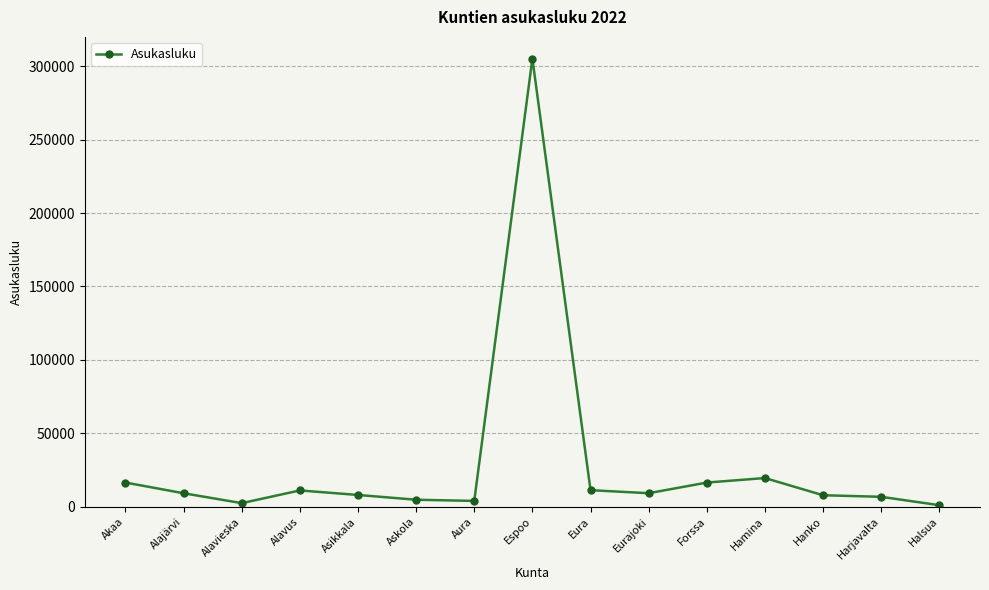

Approximately how many times larger is the value at Hanko compared to Akaa?

0.5